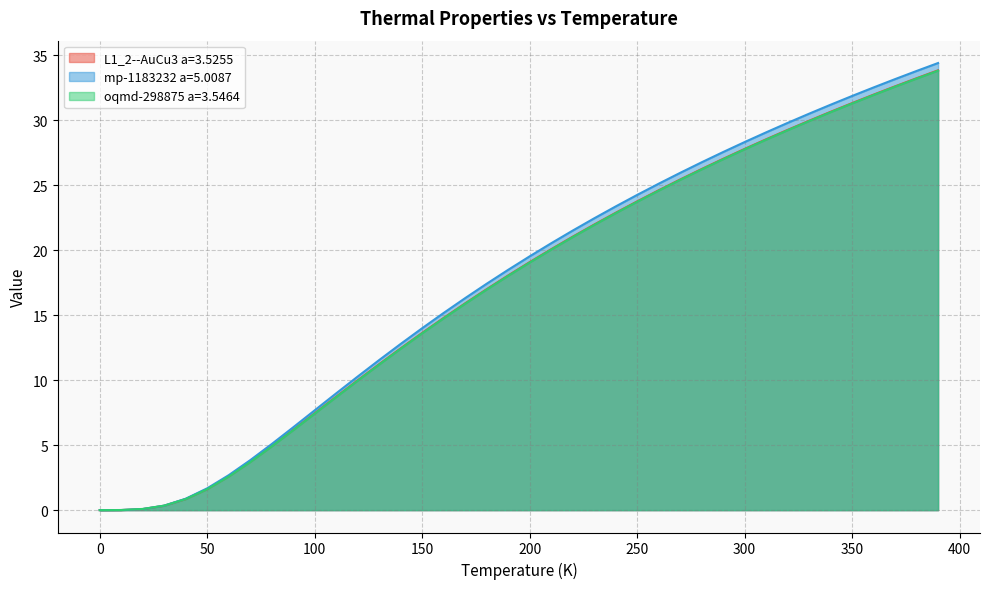

Rank the series at 180.0 from lowest to highest value.

oqmd-298875 a=3.5464, L1_2--AuCu3 a=3.5255, mp-1183232 a=5.0087